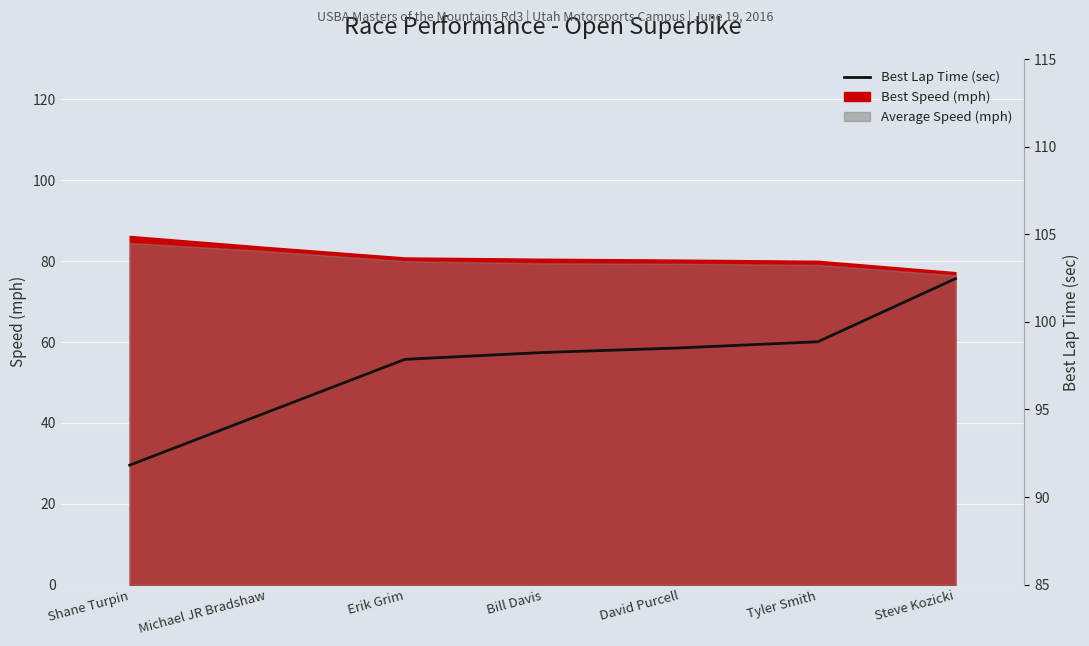

How many values exceed 98?

4